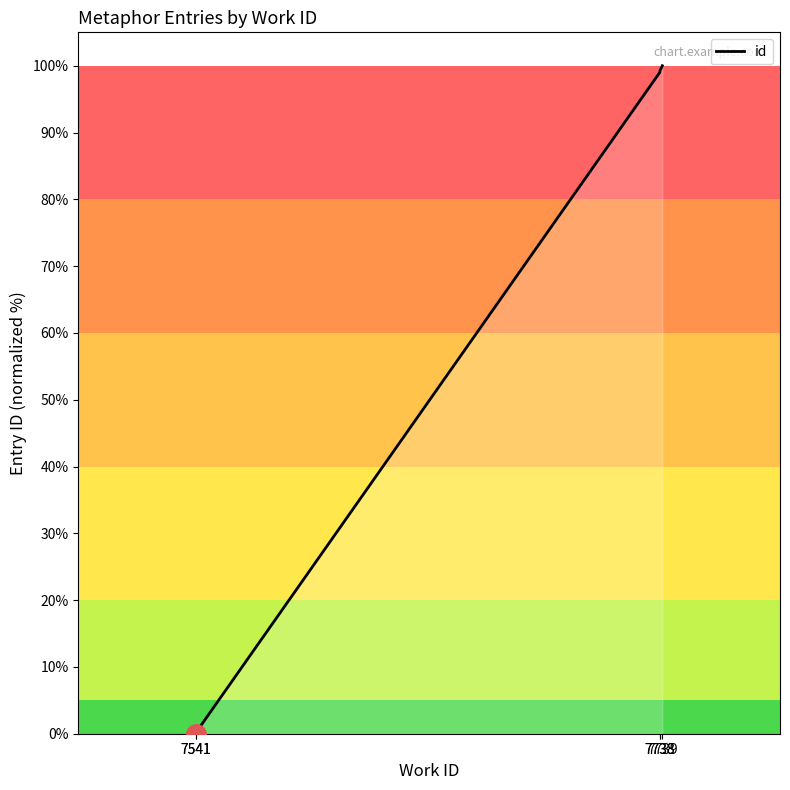

The chart shows a value of 99.0 at 7738. True or false?

True